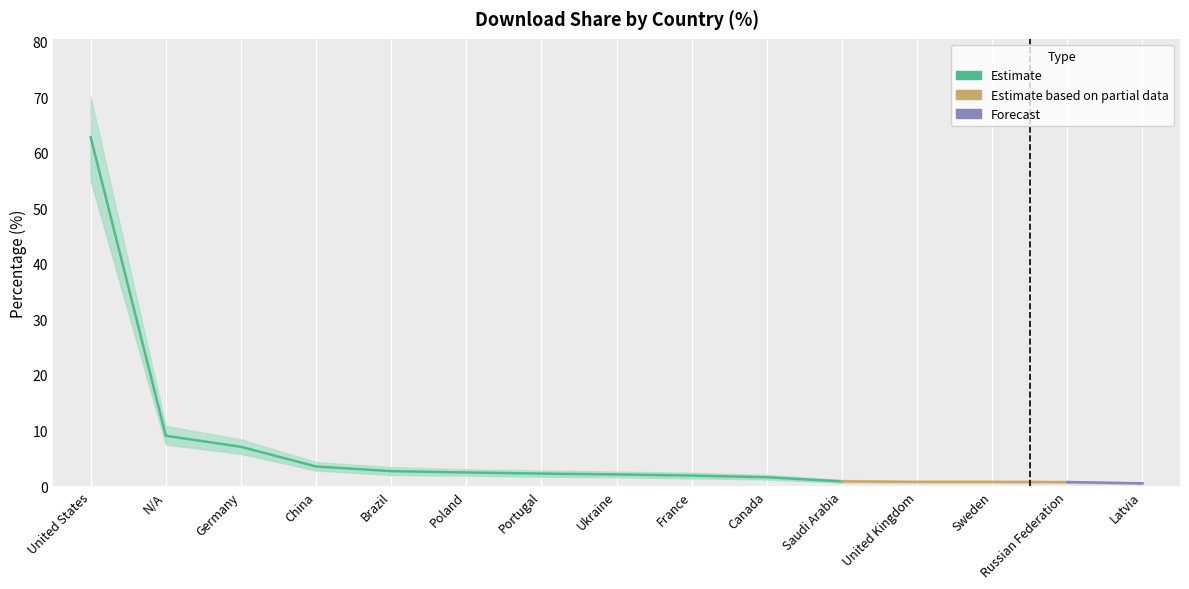

At which label does Upper Bound first exceed 2?

United States